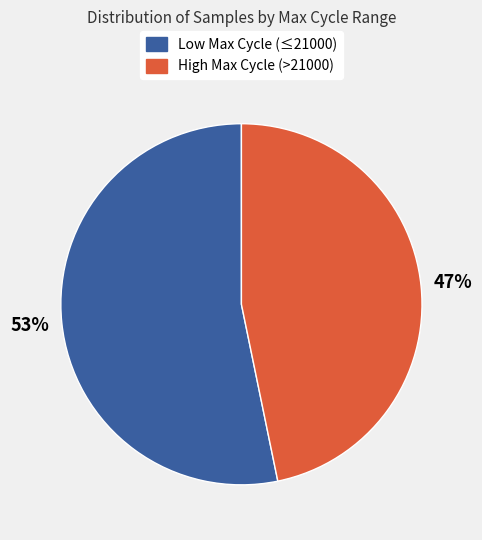

To the nearest percent, what percentage of the pie is High Max Cycle (>21000)?

47%